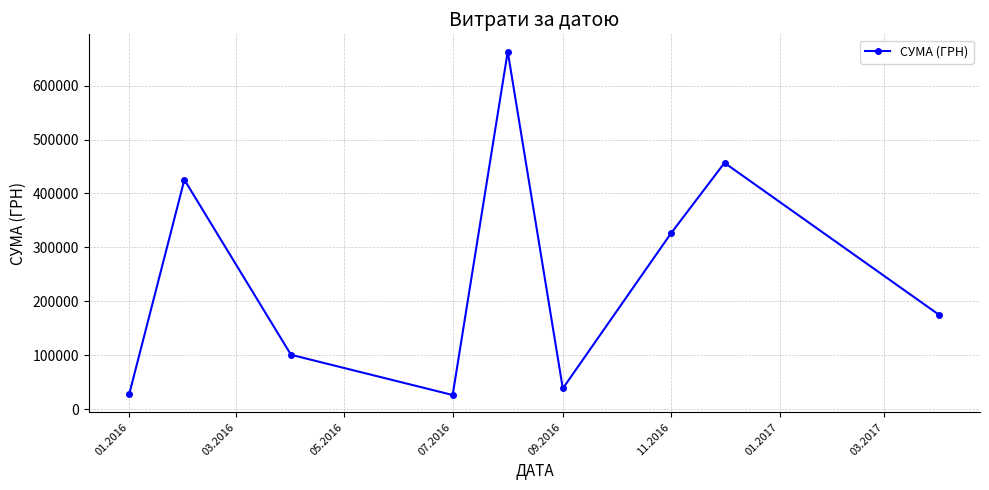

What is the greatest value displayed?

663054.9